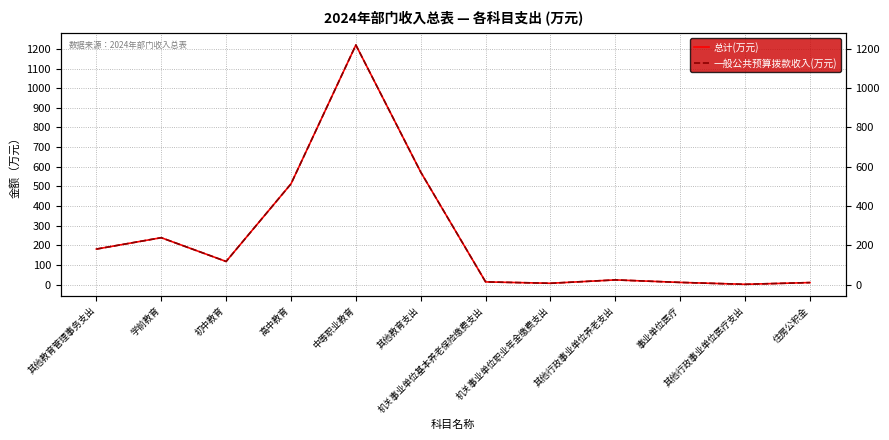

True or false: 一般公共预算拨款收入(万元) and 总计(万元) cross at least once.

False